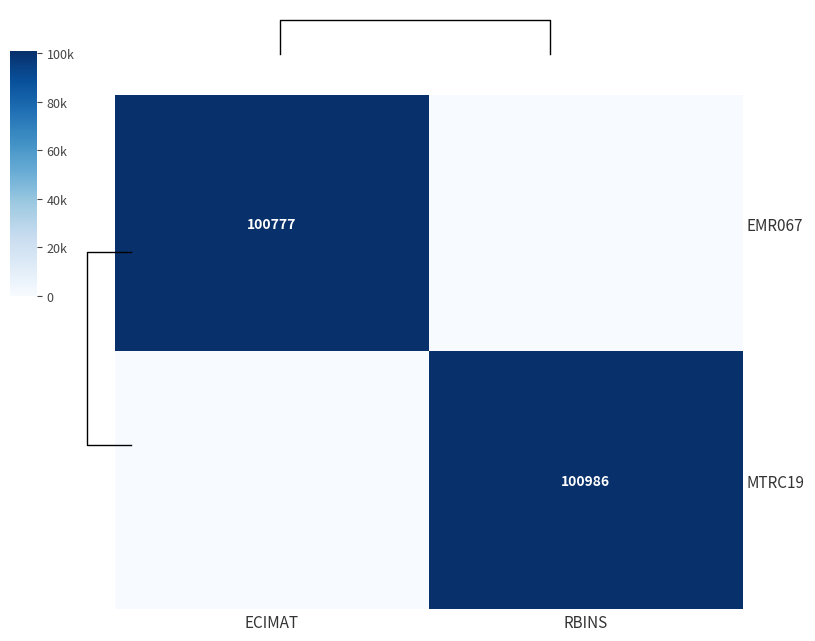

List the series in order of their peak value, highest first.

MTRC19, EMR067